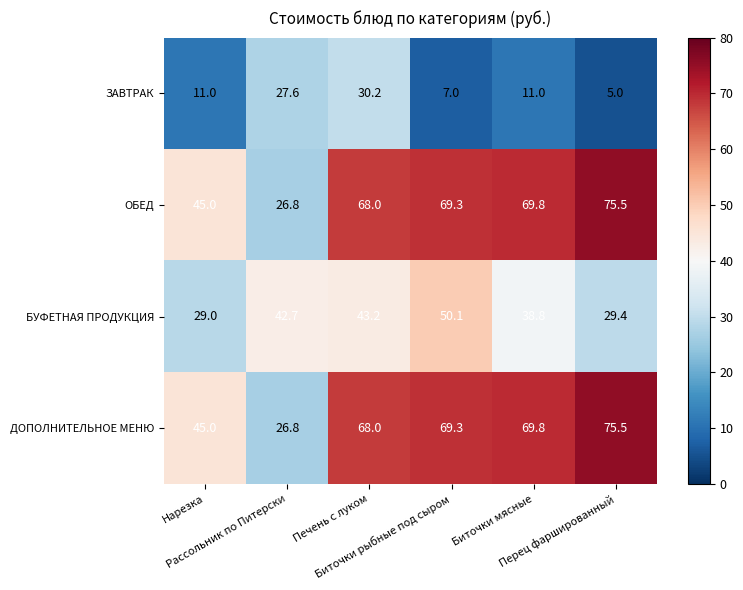

What is the smallest value displayed?

5.0